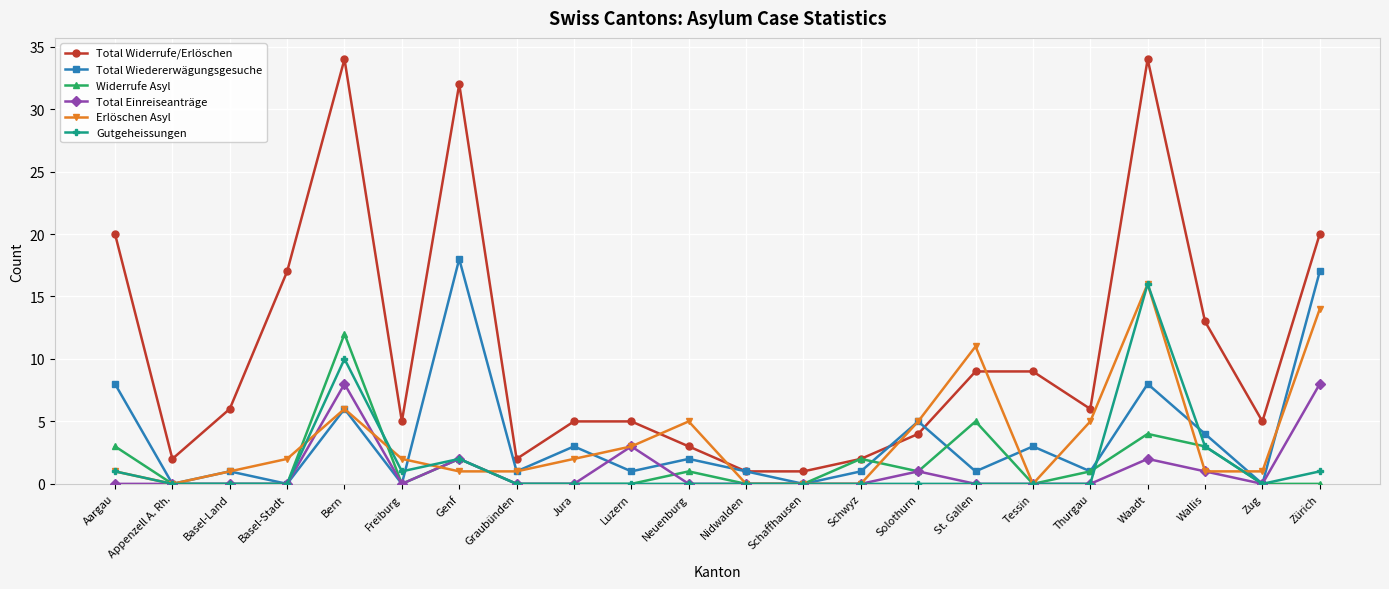

What is the maximum value for Total Widerrufe/Erlöschen?

34